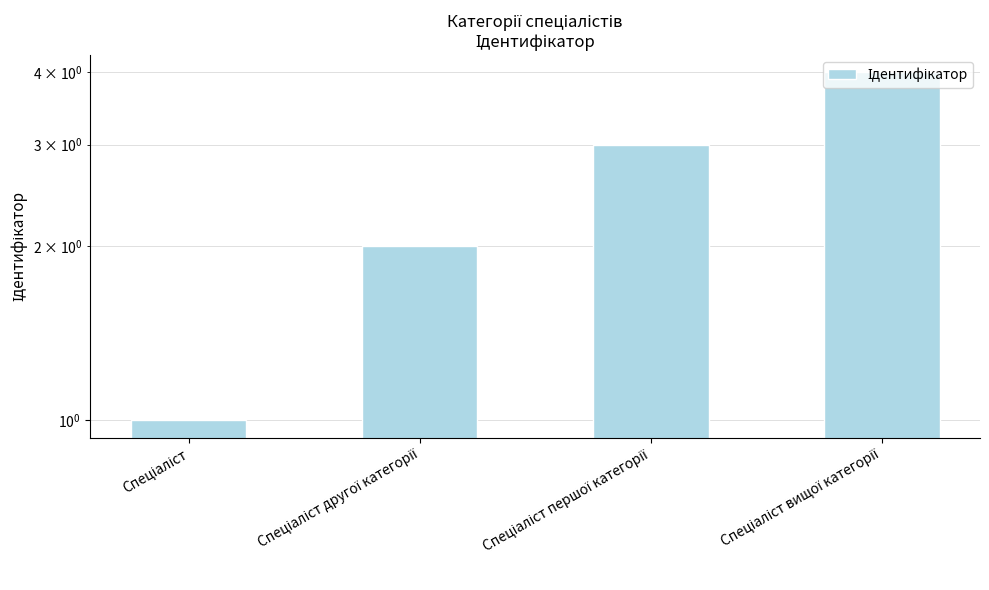

What is the difference between the values at Спеціаліст першої категорії and Спеціаліст другої категорії?

1